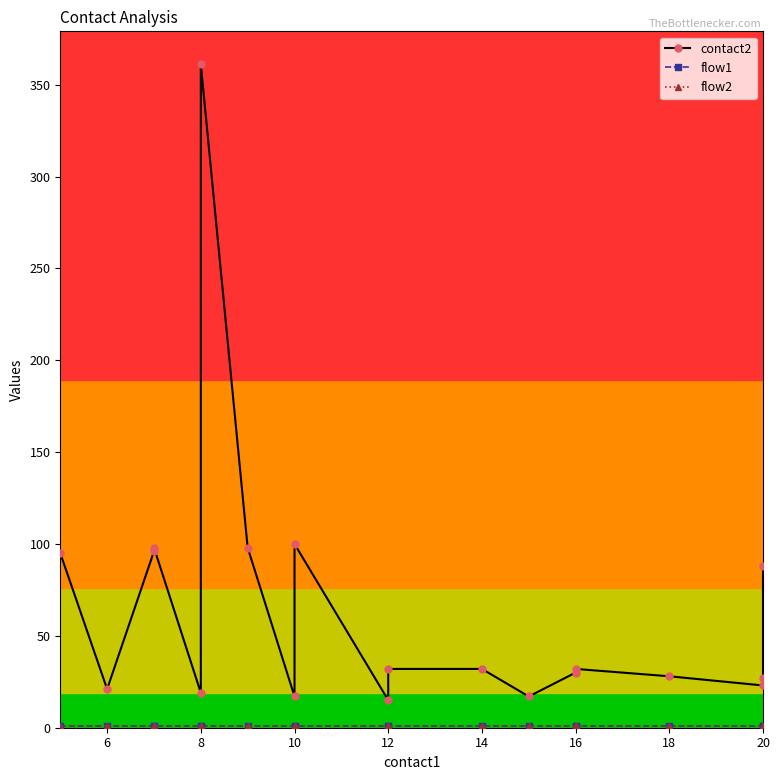

The flow1 series shows 1 at 16. True or false?

True